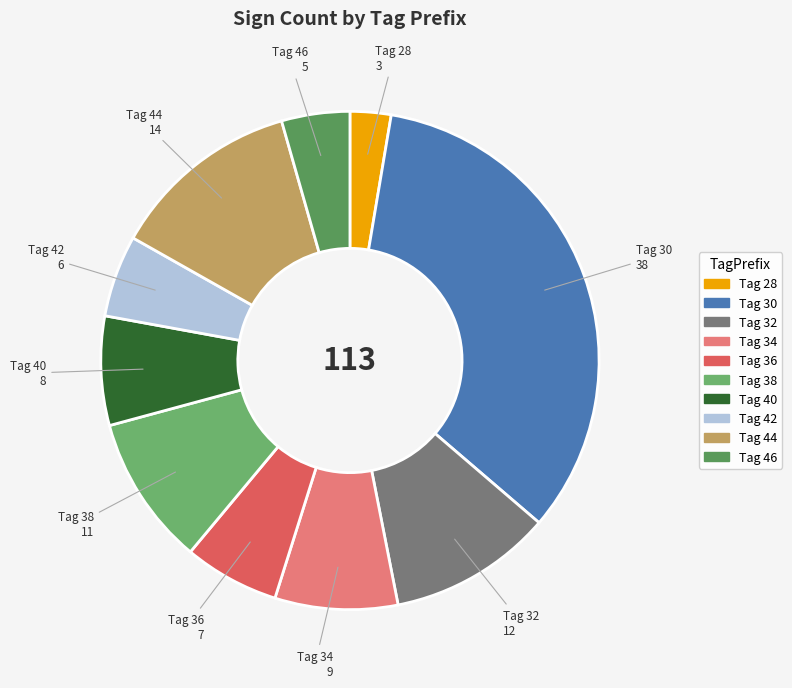

To the nearest percent, what is the average slice percentage?

10%